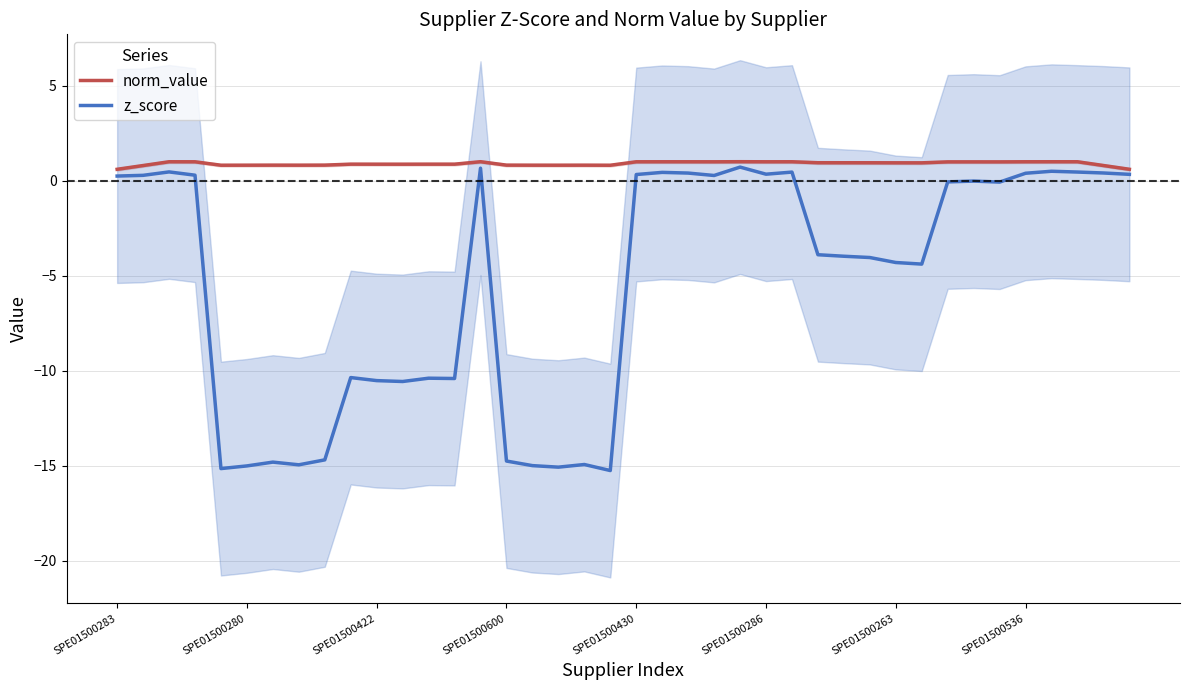

What is the minimum value for z_score?

-15.3